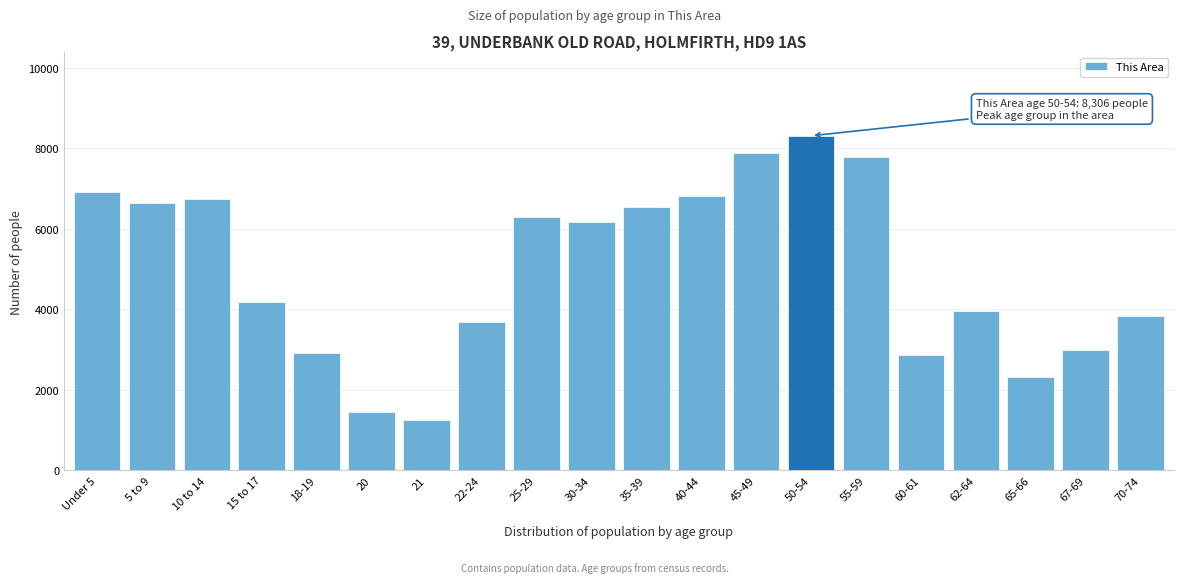

Where is the data nearest to the value 4778?

15 to 17